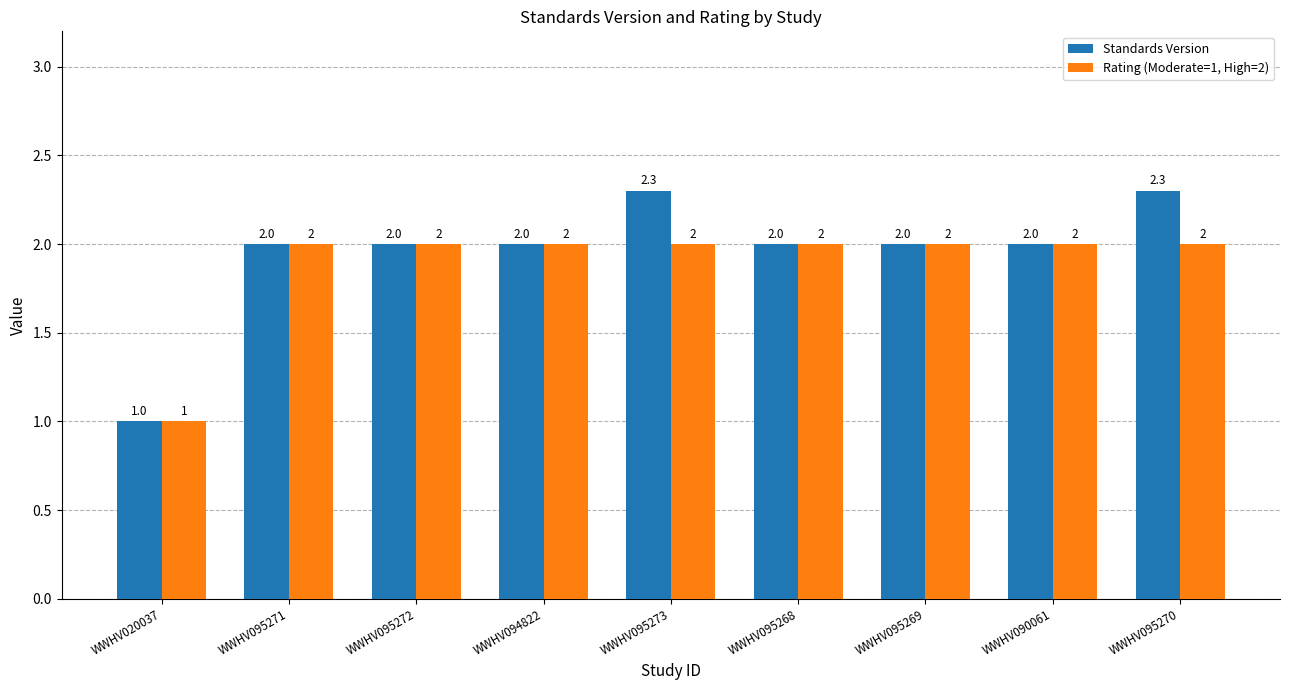

Reading right to left, transcribe all the data shown in this chart.

Standards Version: WWHV095270=2.3	WWHV090061=2.0	WWHV095269=2.0	WWHV095268=2.0	WWHV095273=2.3	WWHV094822=2.0	WWHV095272=2.0	WWHV095271=2.0	WWHV020037=1.0
Rating (Moderate=1, High=2): WWHV095270=2.0	WWHV090061=2.0	WWHV095269=2.0	WWHV095268=2.0	WWHV095273=2.0	WWHV094822=2.0	WWHV095272=2.0	WWHV095271=2.0	WWHV020037=1.0